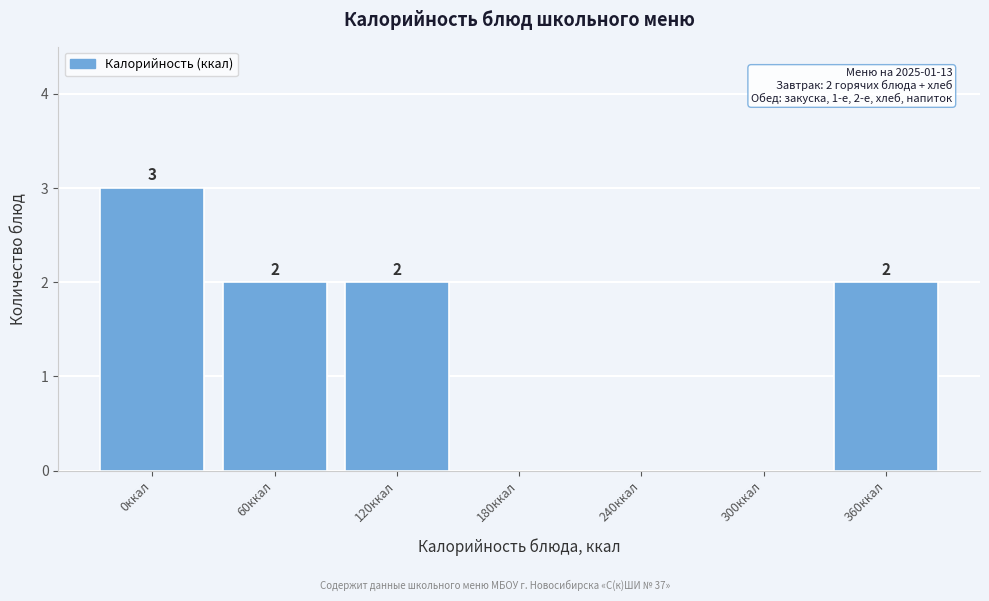

Reading left to right, what are all the values shown in this chart?

0ккал=3	60ккал=2	120ккал=2	180ккал=0	240ккал=0	300ккал=0	360ккал=2